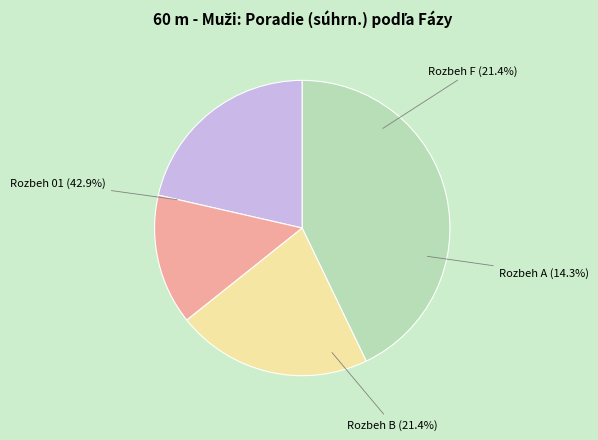

How many segments does this pie chart have?

4